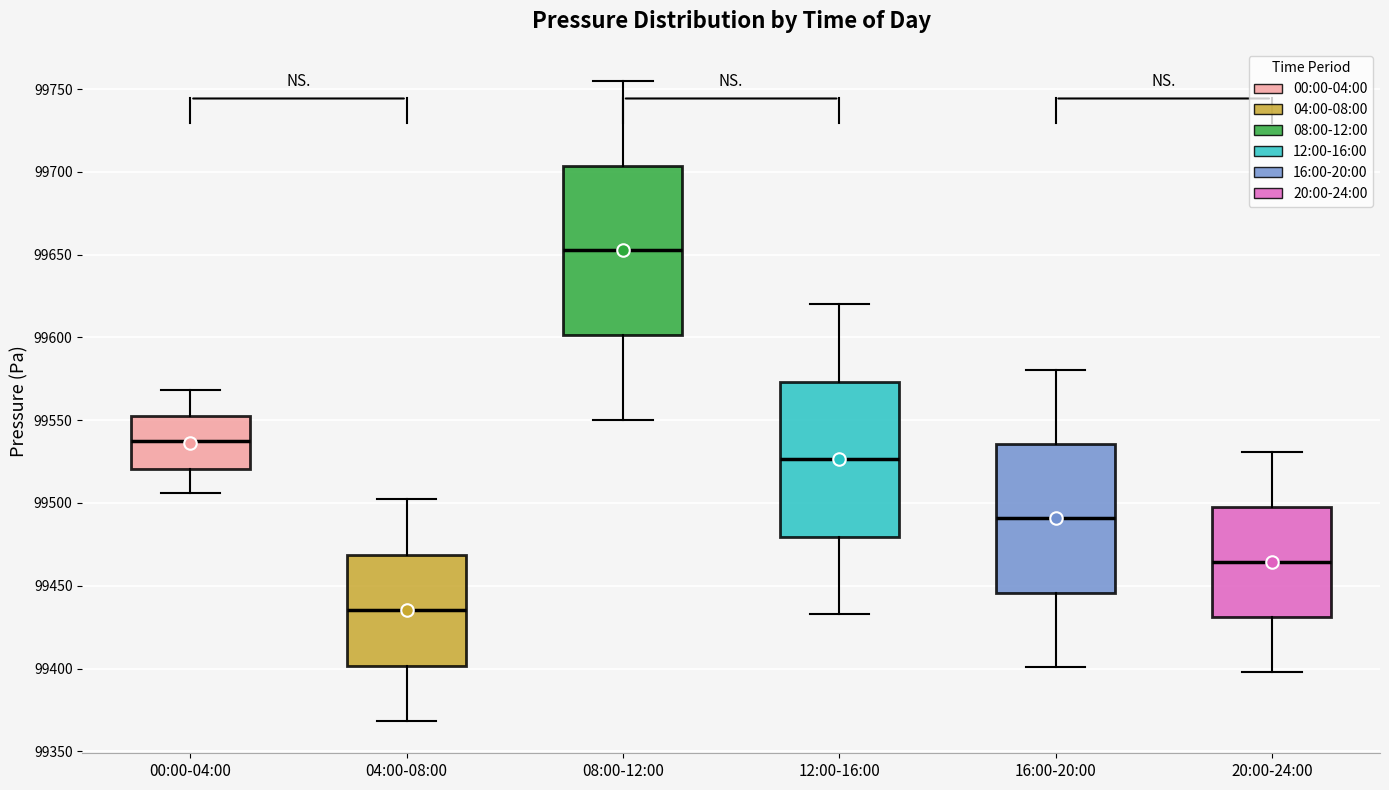

Which box's median line is the highest?

08:00-12:00